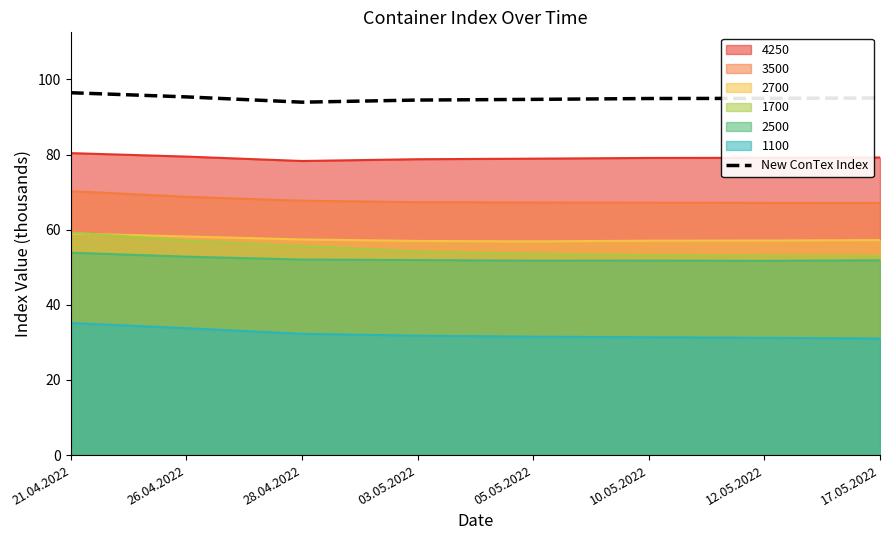

What is the change in value from 10.05.2022 to 17.05.2022?

+0.1